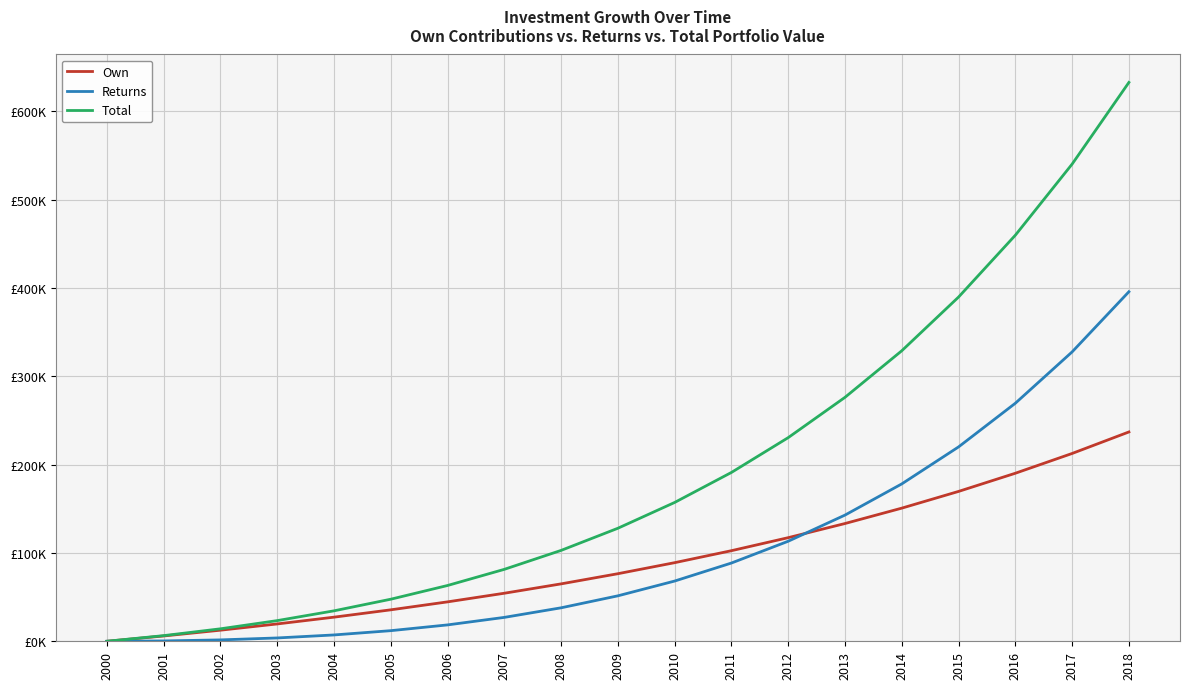

Is this an area chart (filled region under the line)?

No